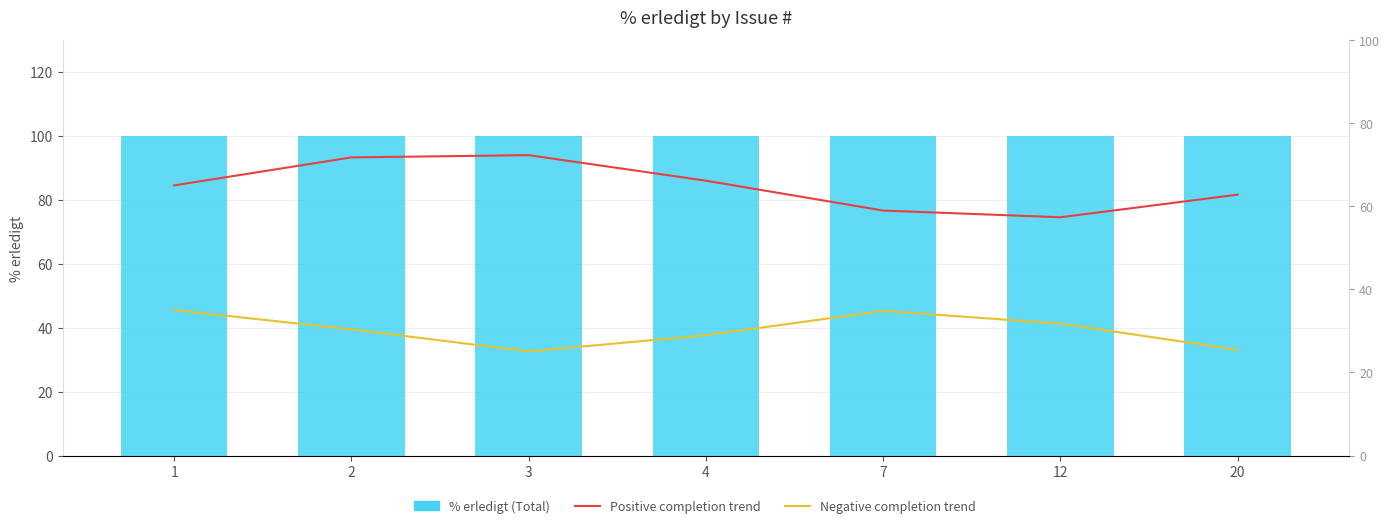

Reading left to right, transcribe all the data shown in this chart.

% erledigt (Total): 1=100.0	2=100.0	3=100.0	4=100.0	7=100.0	12=100.0	20=100.0
Positive completion trend: 1=65.0	2=71.7	3=72.3	4=66.1	7=58.9	12=57.3	20=62.8
Negative completion trend: 1=35.0	2=30.4	3=25.1	4=28.9	7=34.8	12=31.7	20=25.4